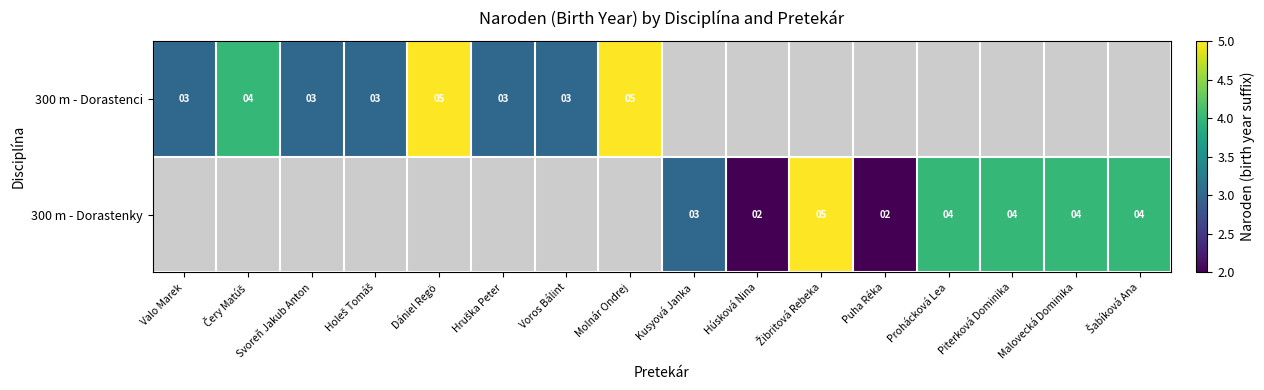

The 300 m - Dorastenky series shows 4 at Prohácková Lea. True or false?

True